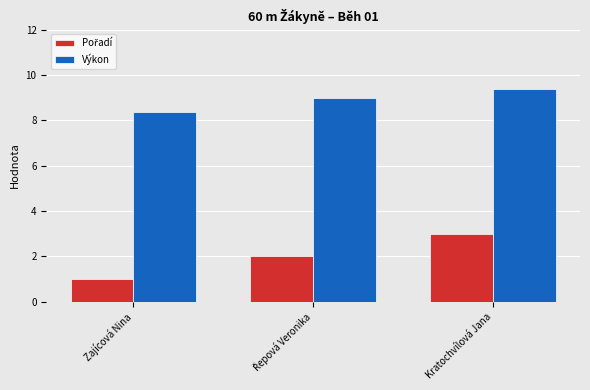

The value of Výkon at Zajícová Nina is 12.5. True or false?

False